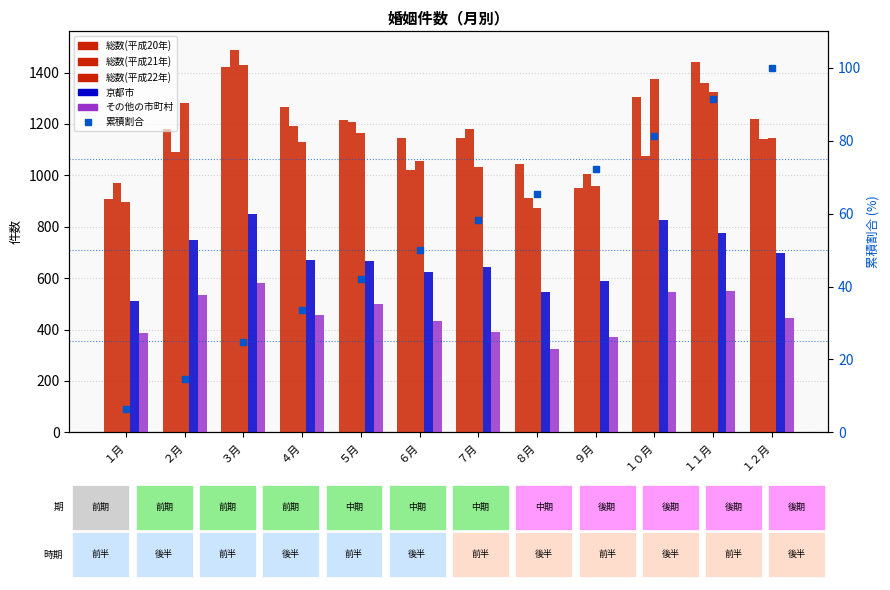

Is it true that 累積割合 equals 100.5 at ７月?

False